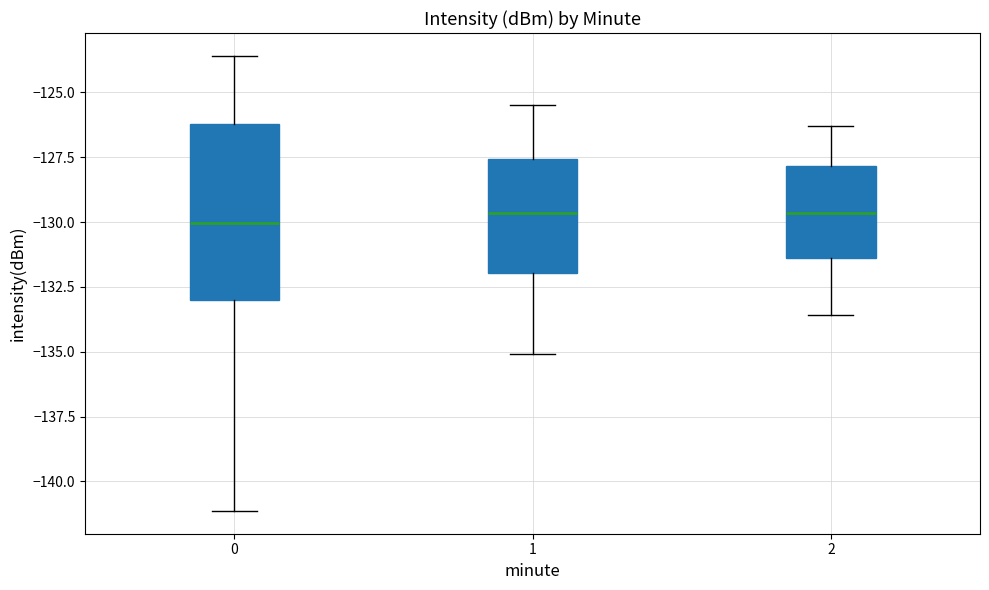

Reading left to right, read every box against the y-axis: the position of its median line, the range the box covers, and the ends of its whiskers. The values are not printed on the chart, so give them approximately, as read against the axis.

0: median -130.0, box -133.0 to -126.0, whiskers -141.0 to -123.5
1: median -129.5, box -132.0 to -127.5, whiskers -135.0 to -125.5
2: median -129.5, box -131.5 to -128.0, whiskers -133.5 to -126.5